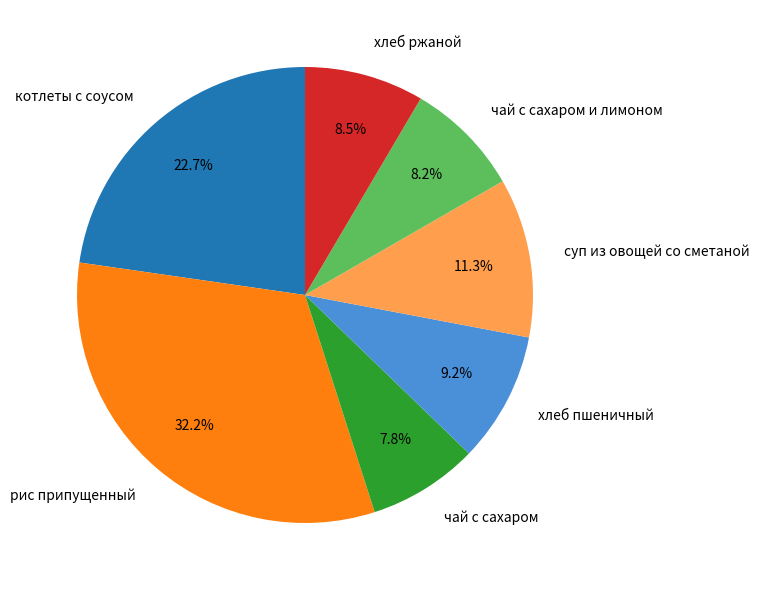

To the nearest percent, what is the combined percentage of рис припущенный and хлеб ржаной?

41%